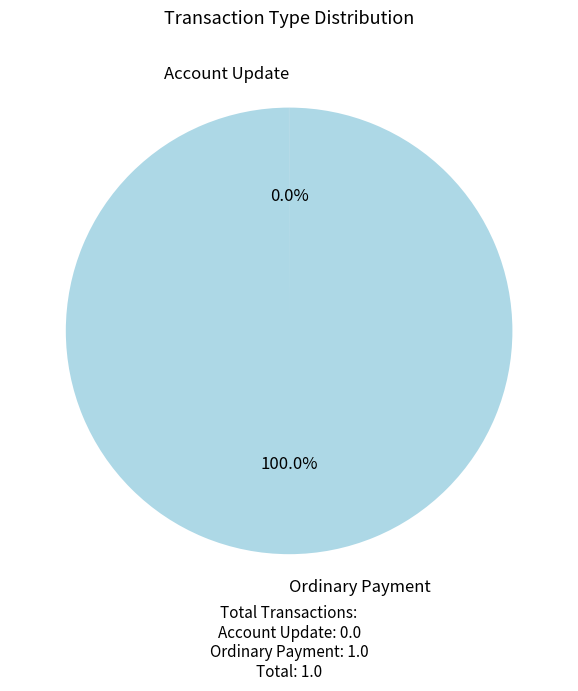

Is there any slice that represents more than half of the pie?

Yes